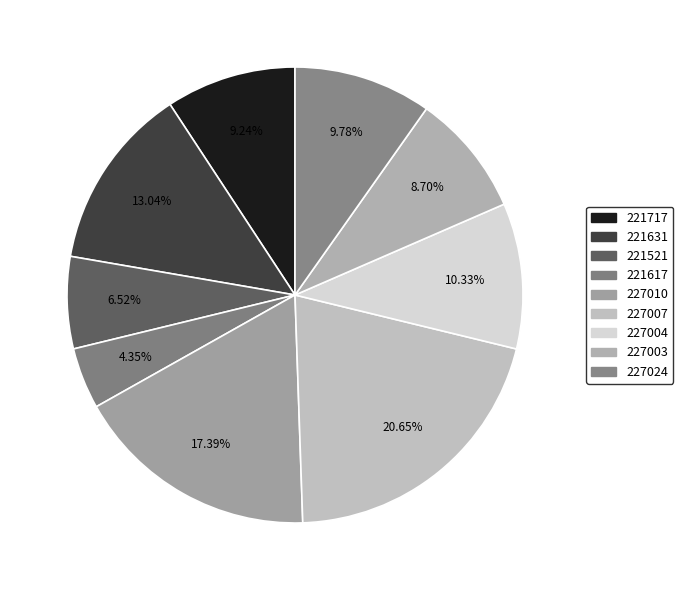

The 227007 slice represents 15% of the pie. True or false?

False